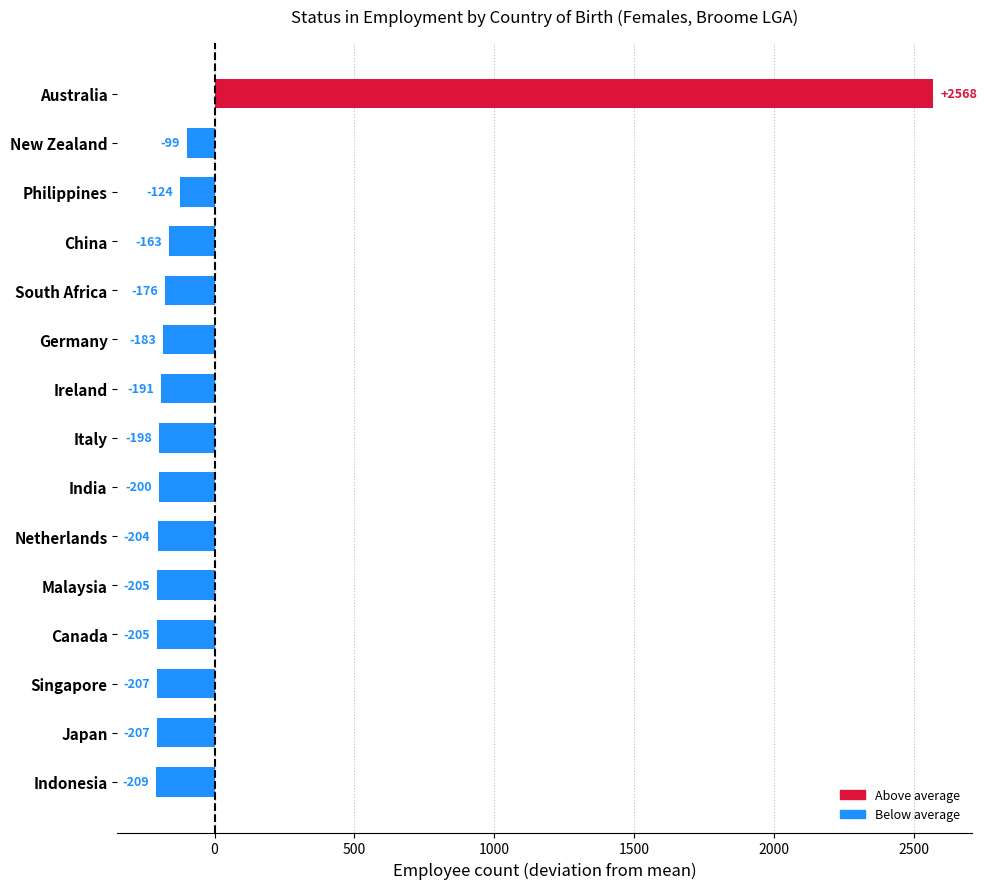

The value at Ireland is -190.8. True or false?

True